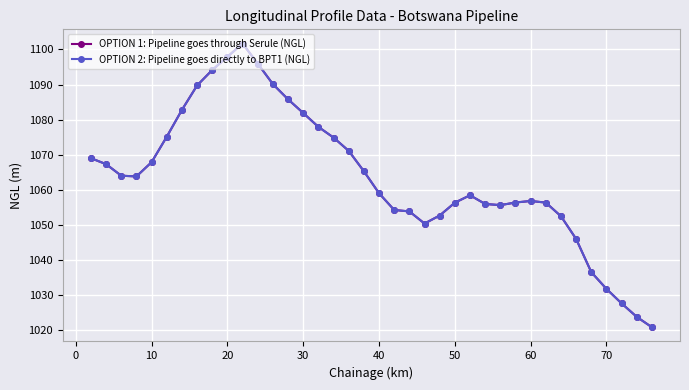

Is this an area chart (filled region under the line)?

No